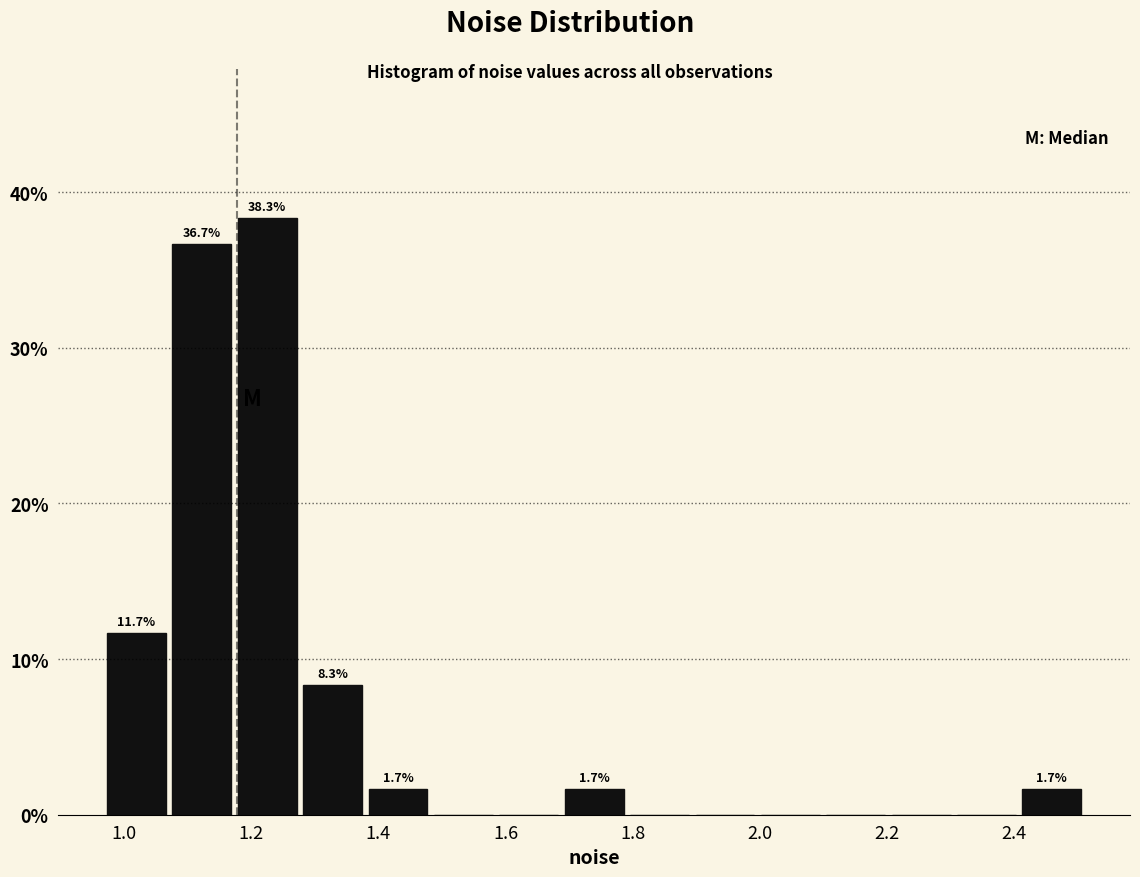

Which range on the x-axis has the tallest bar?

1.18 to 1.28